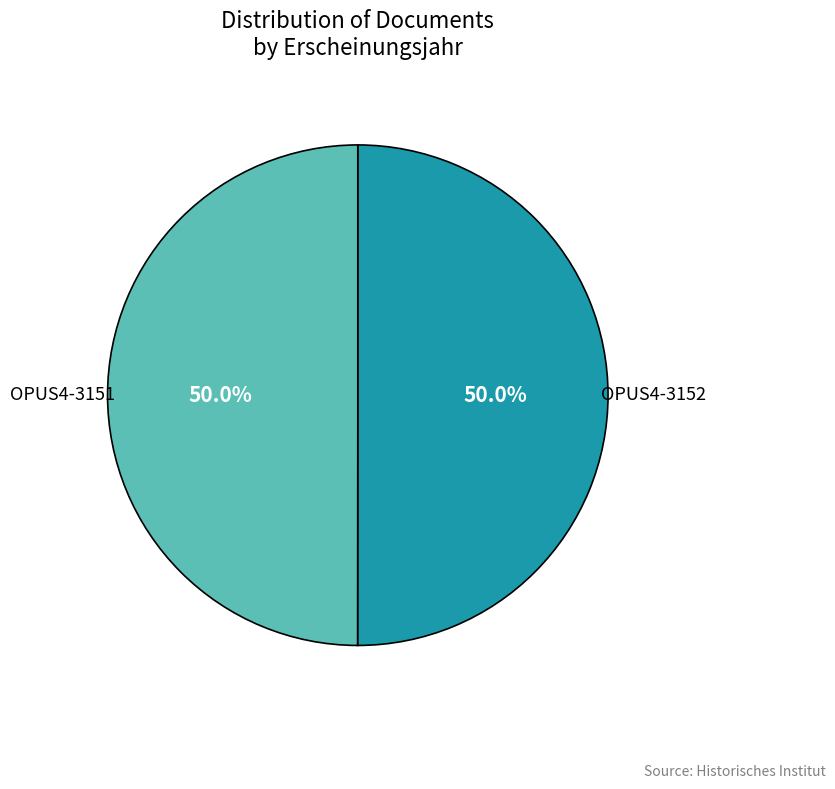

Count the number of slices in the pie.

2